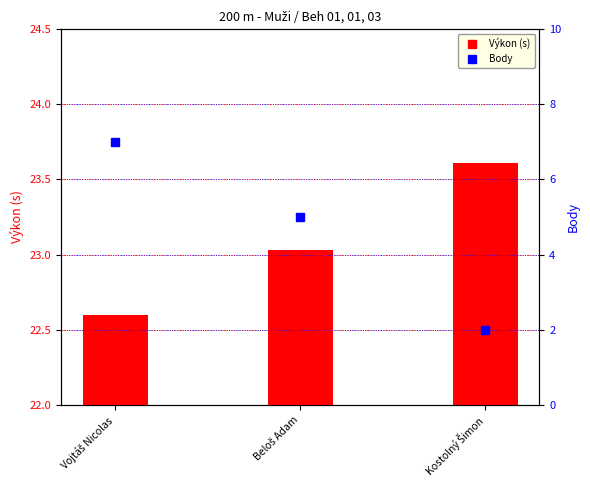

Where is Body nearest to the value 4?

Beloš Adam